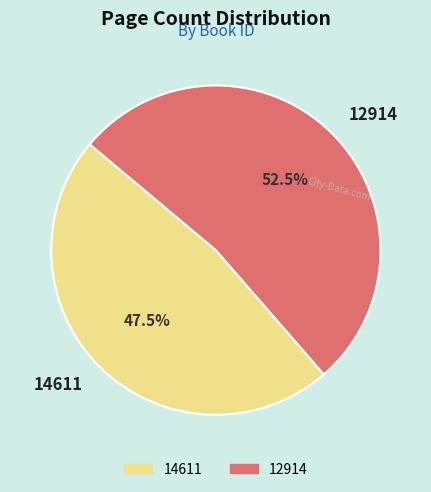

Which category accounts for the majority?

12914